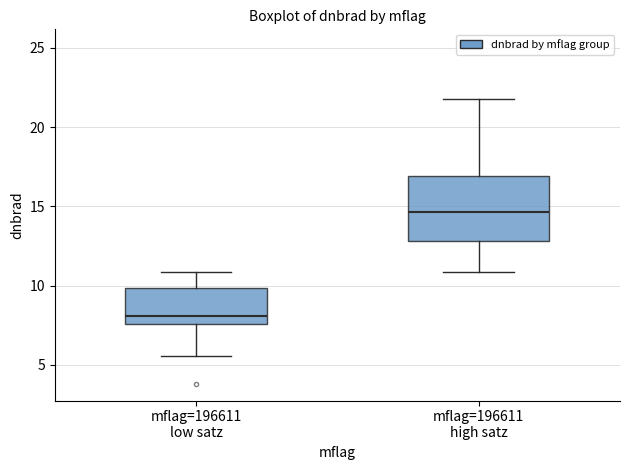

Reading left to right, transcribe this box plot: for each box, give where its median line is, the range the box spans, and where its two whiskers end, as read against the y-axis. The values are not printed on the chart, so give them approximately, as read against the axis.

mflag=196611 low satz: median 8.0, box 7.5 to 10.0, whiskers 5.5 to 11.0
mflag=196611 high satz: median 14.5, box 13.0 to 17.0, whiskers 11.0 to 22.0